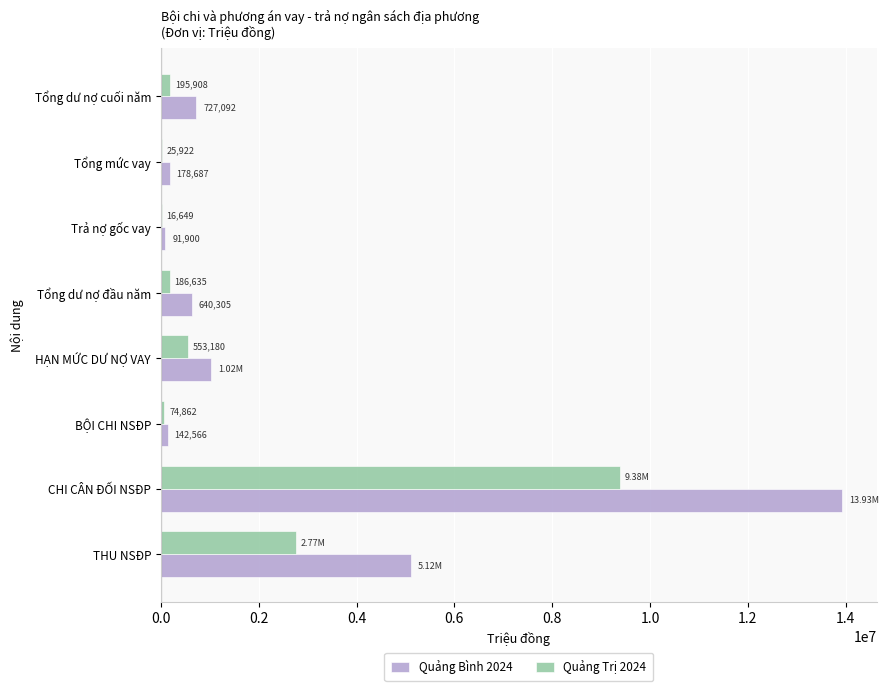

At which label is Quảng Trị 2024 closest to 4696647?

THU NSĐP